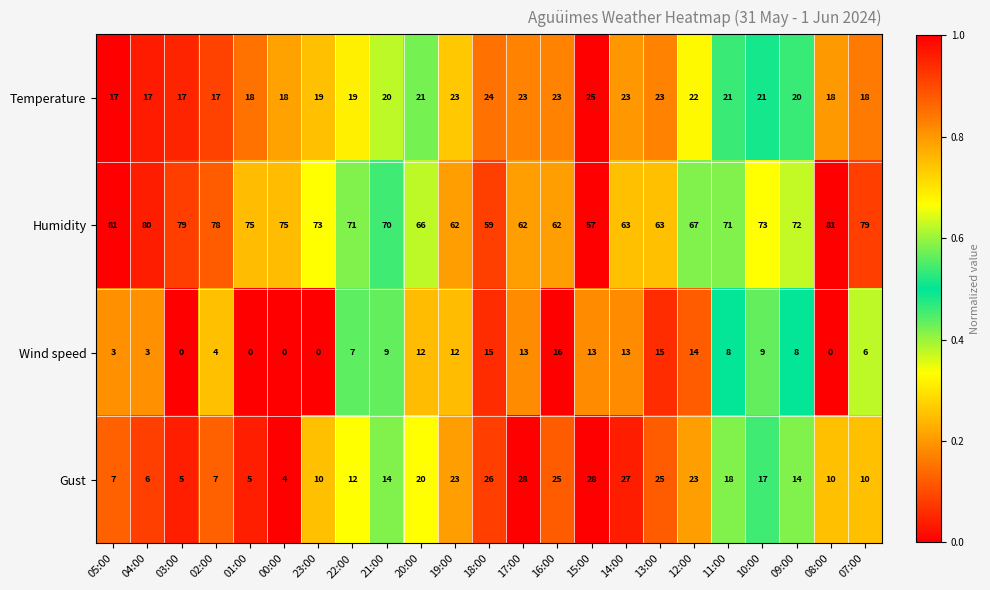

Which series has the largest total across all categories?

Humidity